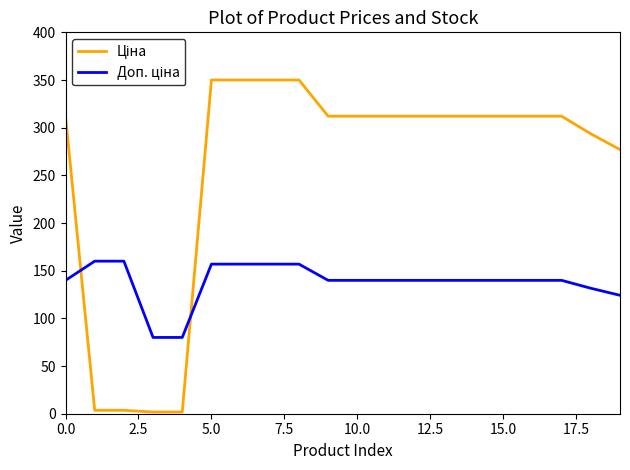

Is this an area chart (filled region under the line)?

No